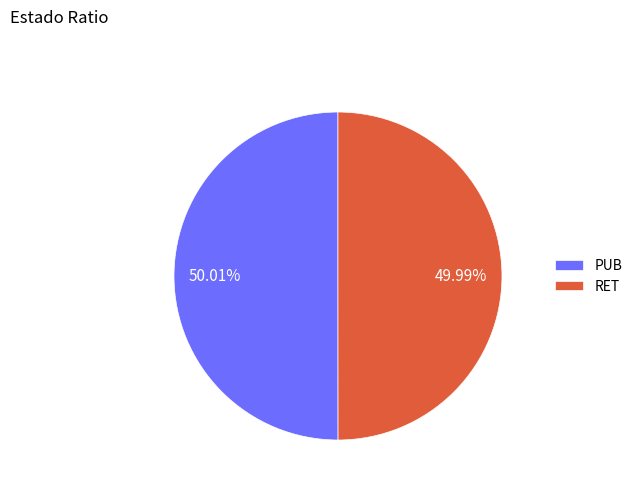

Is there any slice that represents more than half of the pie?

Yes